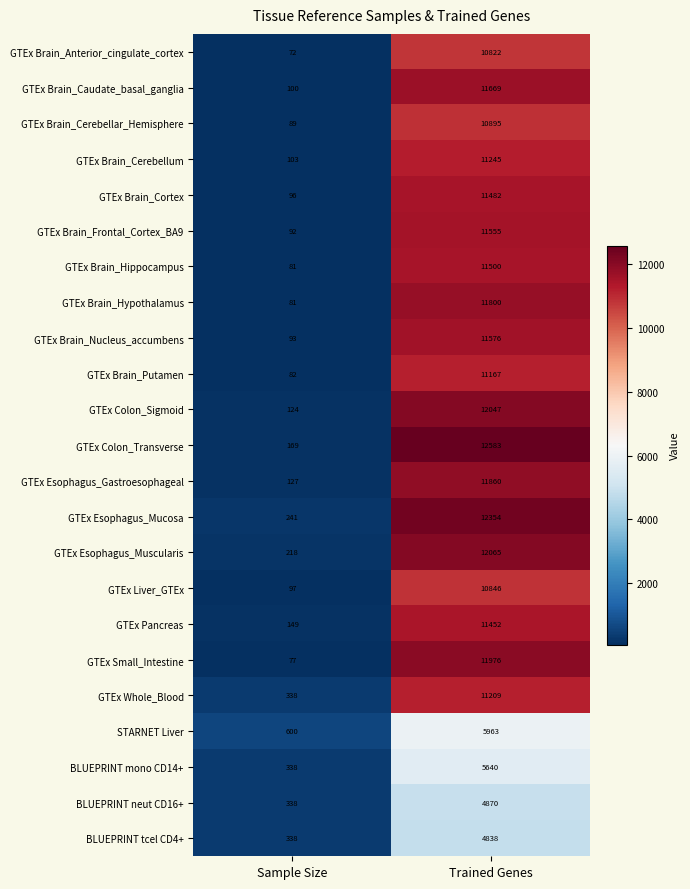

Between Sample Size and Trained Genes, which series saw the biggest shift?

GTEx Colon_Transverse